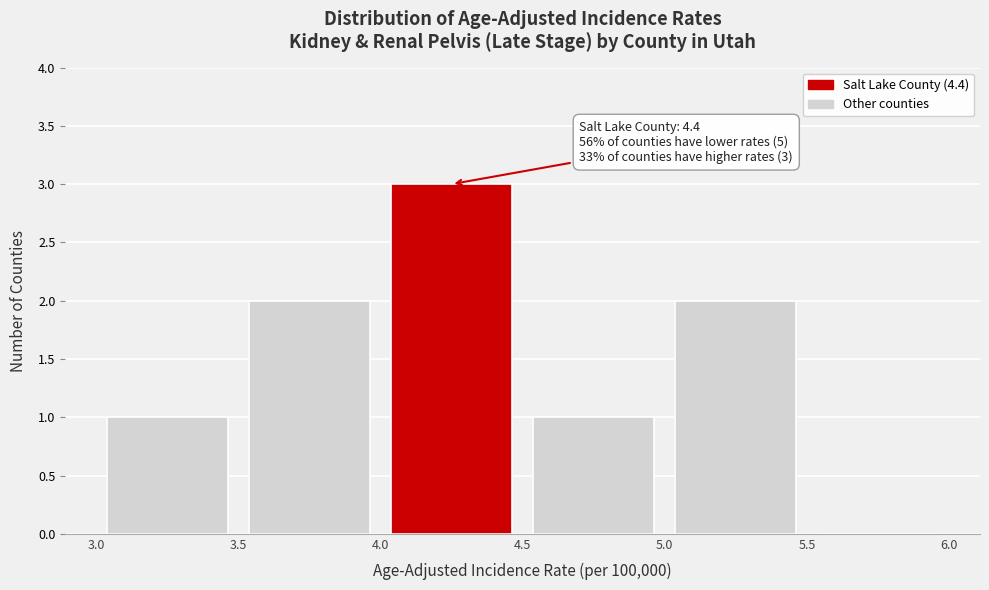

Over which range of the x-axis is the bar tallest?

4.0 to 4.5